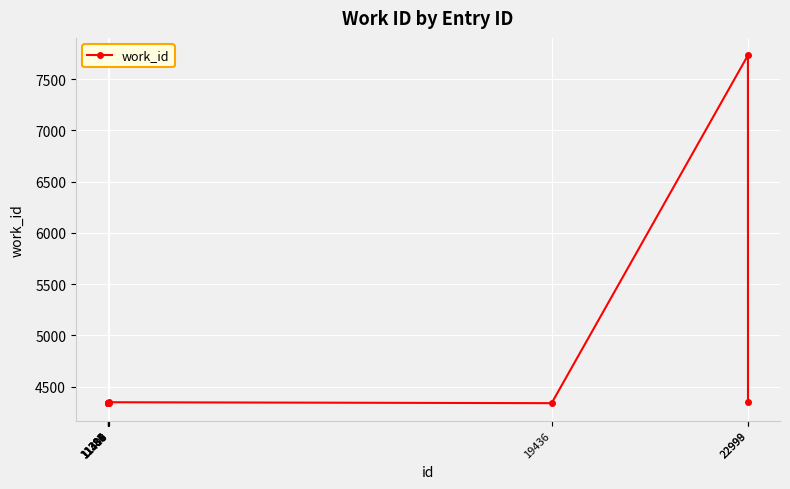

True or false: the data shows 2196 at 11408.

False